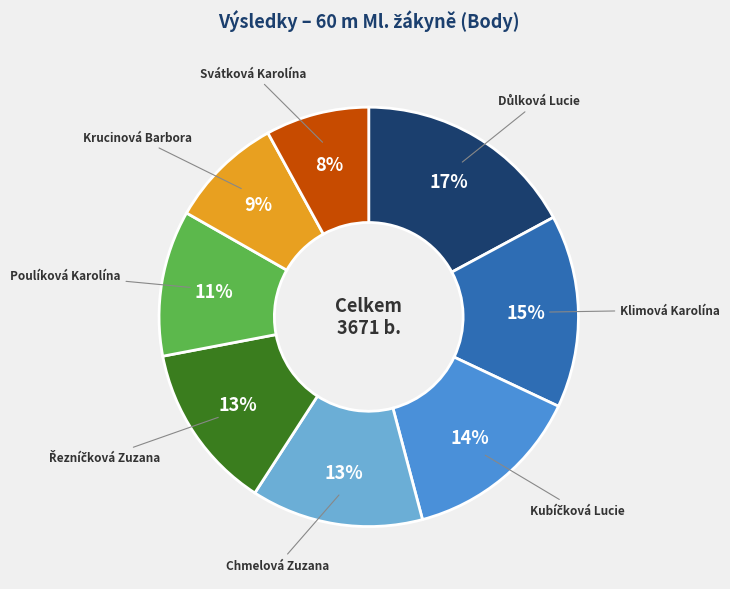

How many segments does this pie chart have?

8